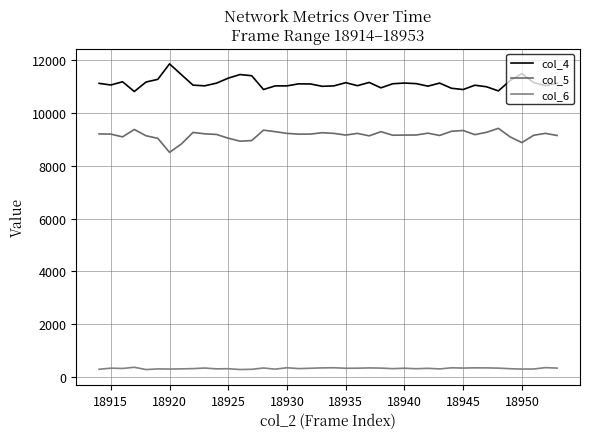

Which series has the widest spread of values?

col_4